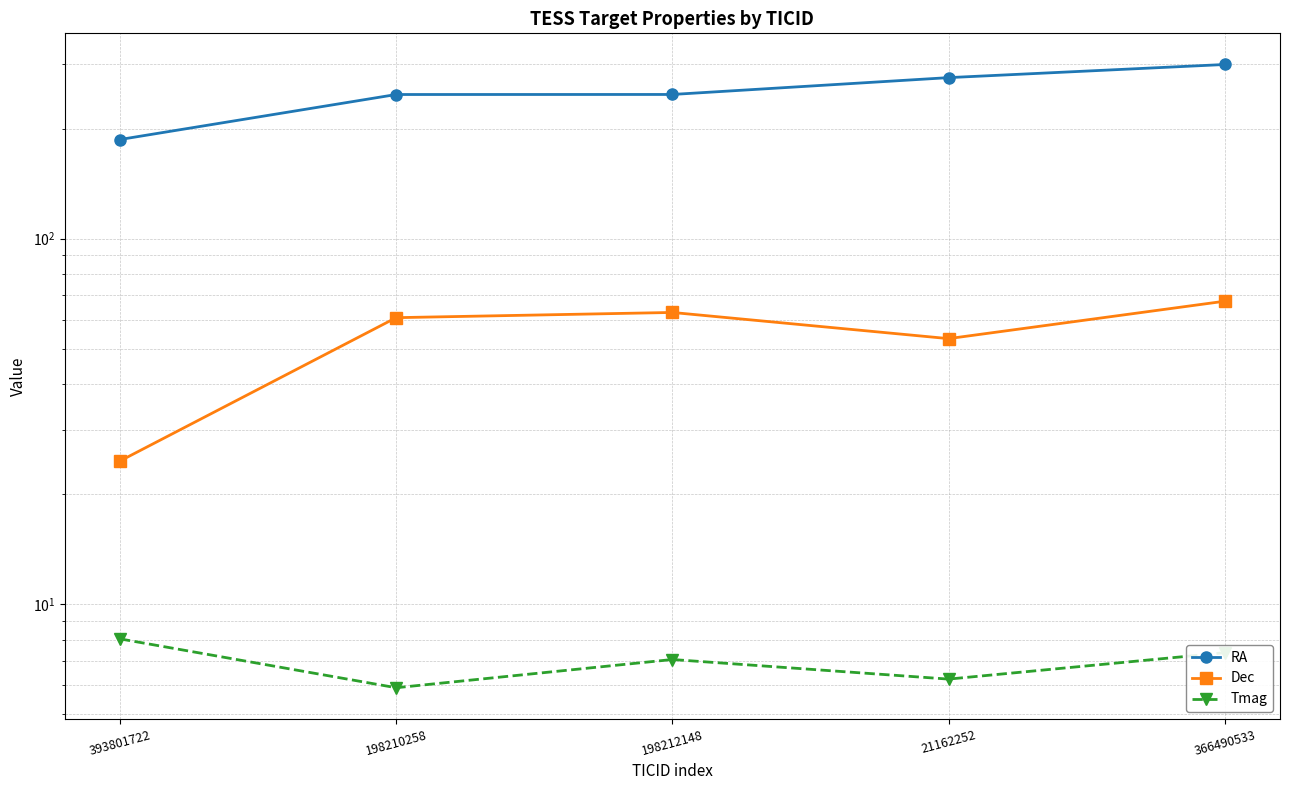

Which series has the largest total across all categories?

RA